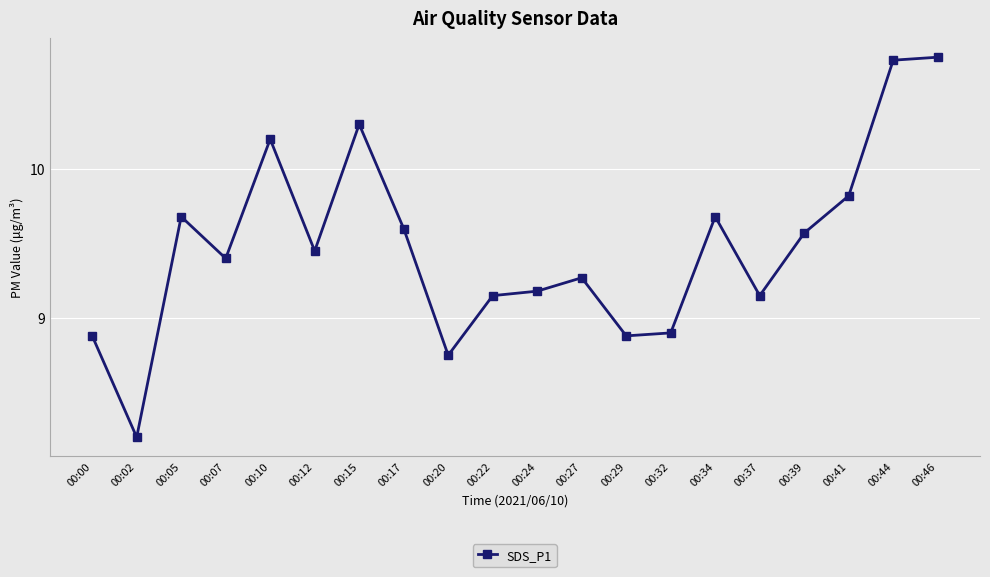

What is the sum of all values?

189.5